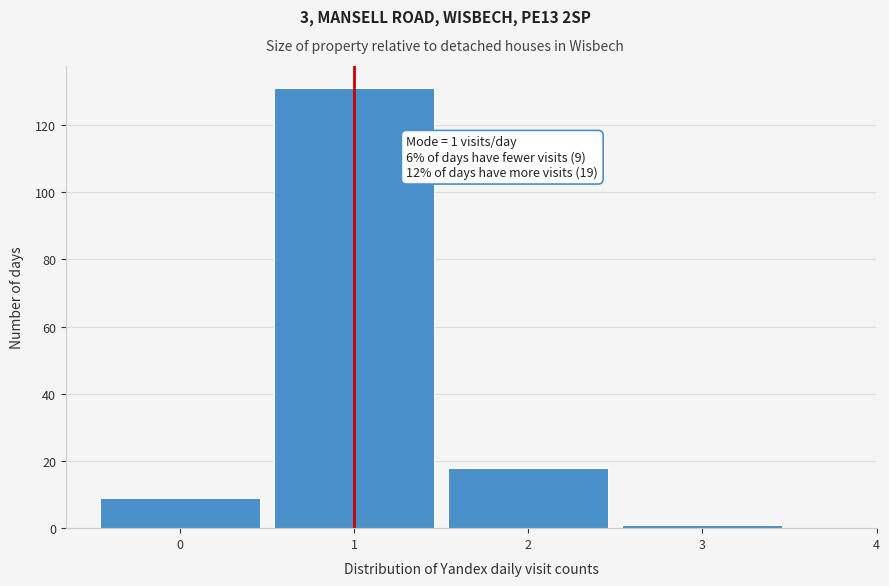

Which range on the x-axis has the tallest bar?

0.5 to 1.5